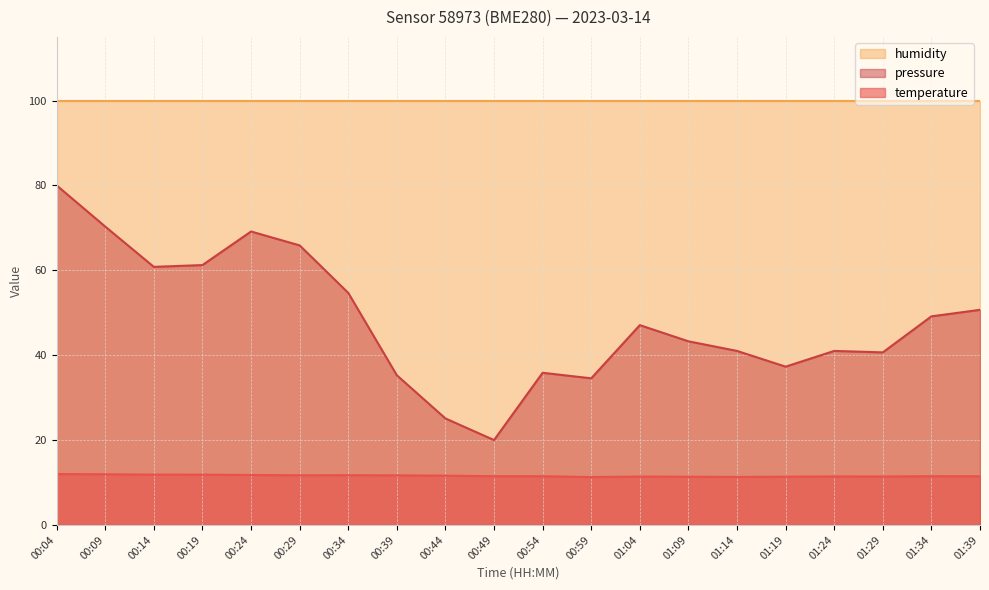

Reading left to right, what are all the values shown in this chart?

temperature: 12.0	11.9	11.9	11.8	11.8	11.7	11.7	11.7	11.6	11.5	11.5	11.3	11.4	11.4	11.3	11.4	11.4	11.4	11.5	11.5
pressure_norm: 80.0	70.3	60.8	61.2	69.1	65.9	54.7	35.3	25.1	20.0	35.9	34.5	47.1	43.3	41.0	37.3	41.0	40.7	49.2	50.7